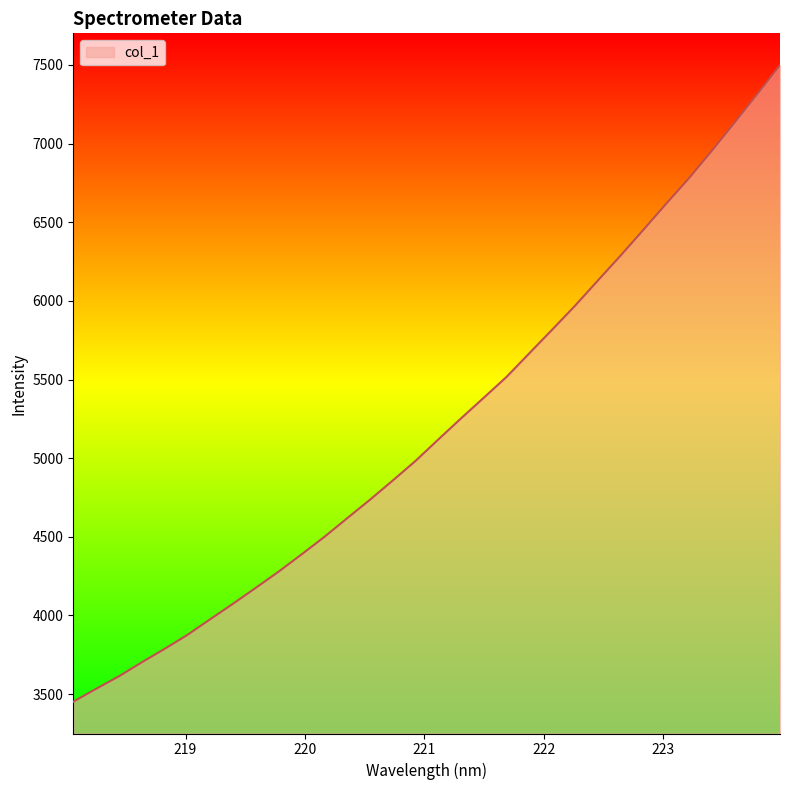

What is the smallest value displayed?

3451.7